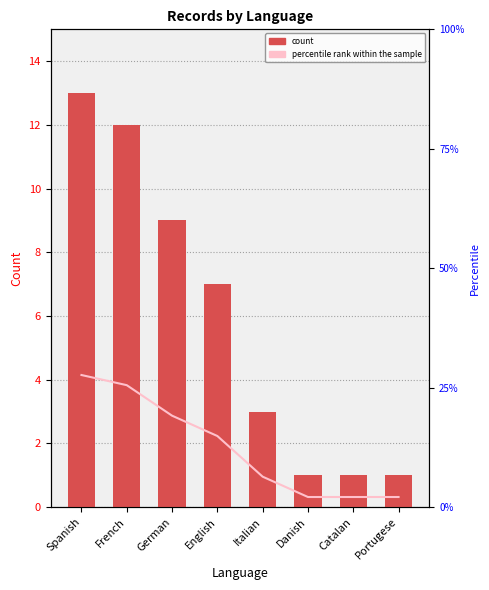

What is the difference between the maximum and second lowest values in the percentile rank within the sample series?

25.5